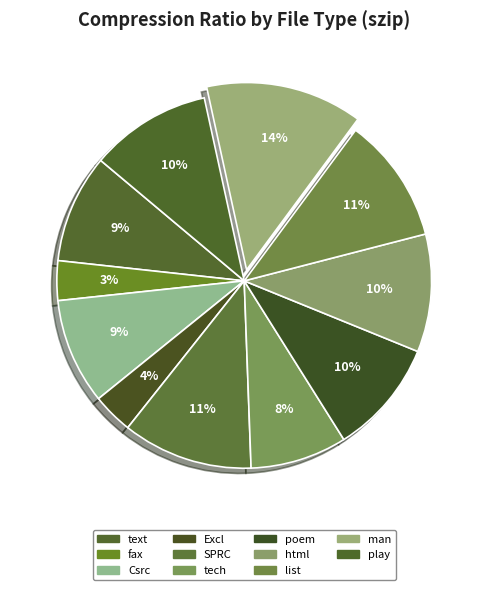

How many segments does this pie chart have?

11